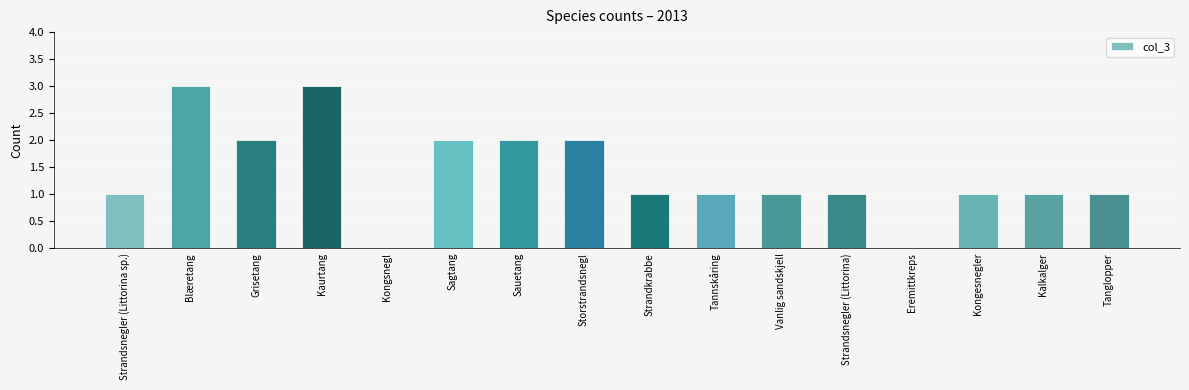

What is the sum of the values at Kongsnegl and Sagtang?

2